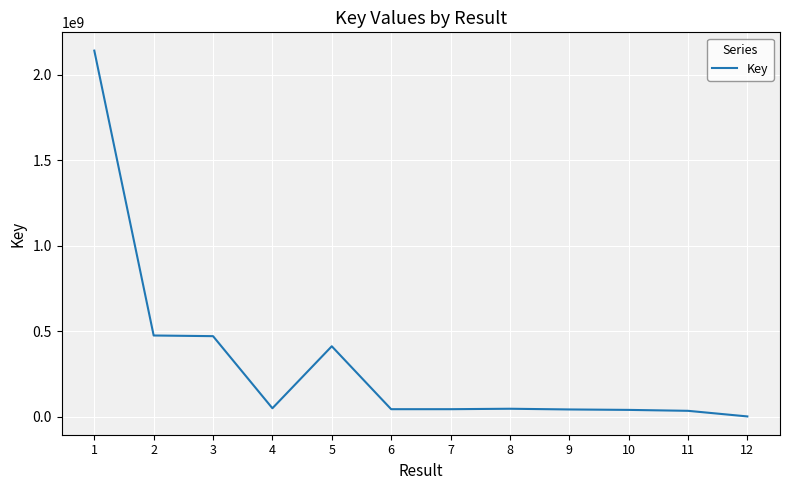

The chart shows a value of 44254525 at 7. True or false?

True